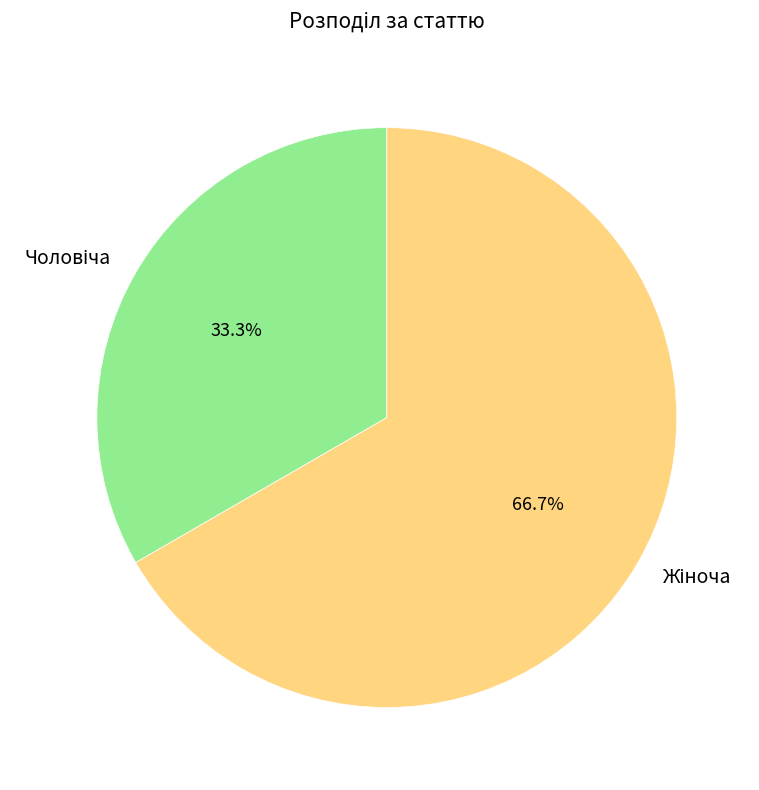

How many slices are in this pie chart?

2